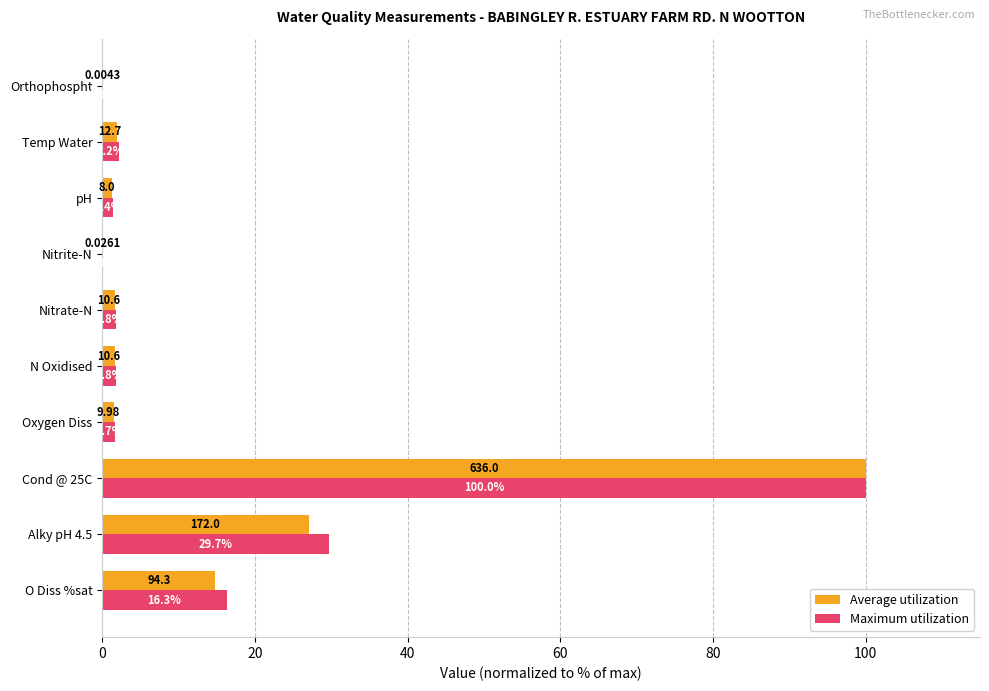

Between Alky pH 4.5 and Temp Water, which series saw the biggest shift?

Maximum utilization